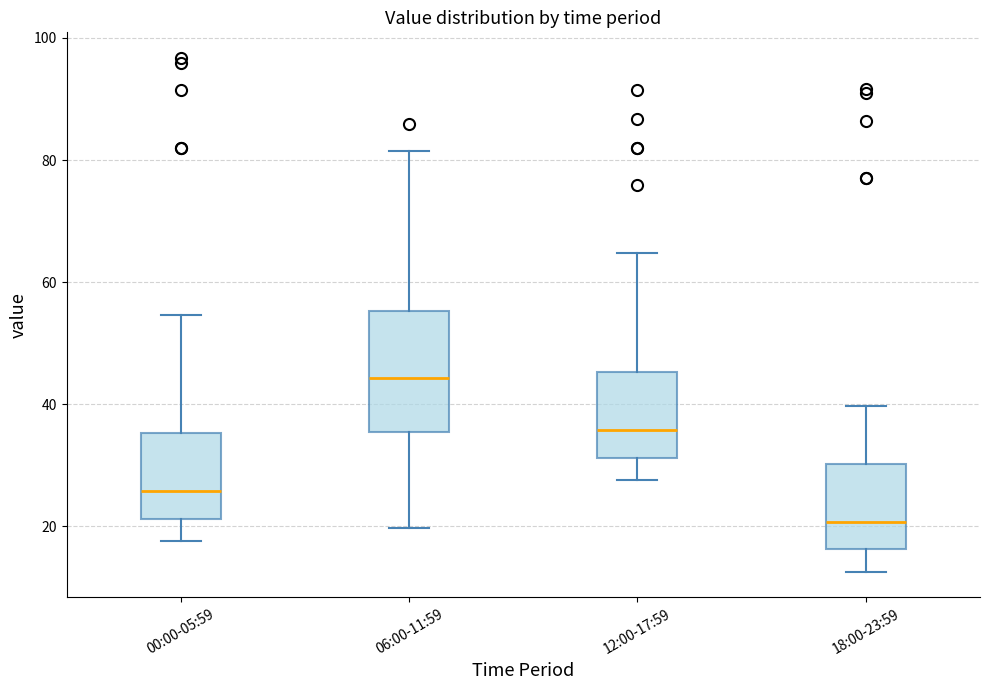

Which box has the highest median line?

06:00-11:59